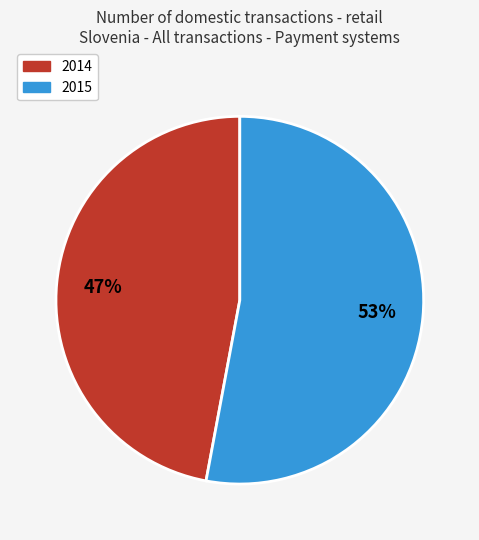

How many slices are in this pie chart?

2